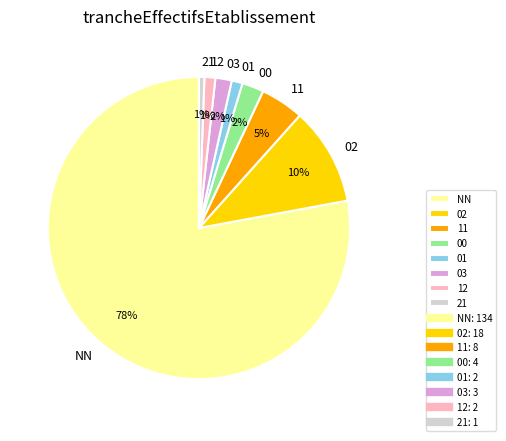

Is the sum of 00 and 12 greater than half?

No